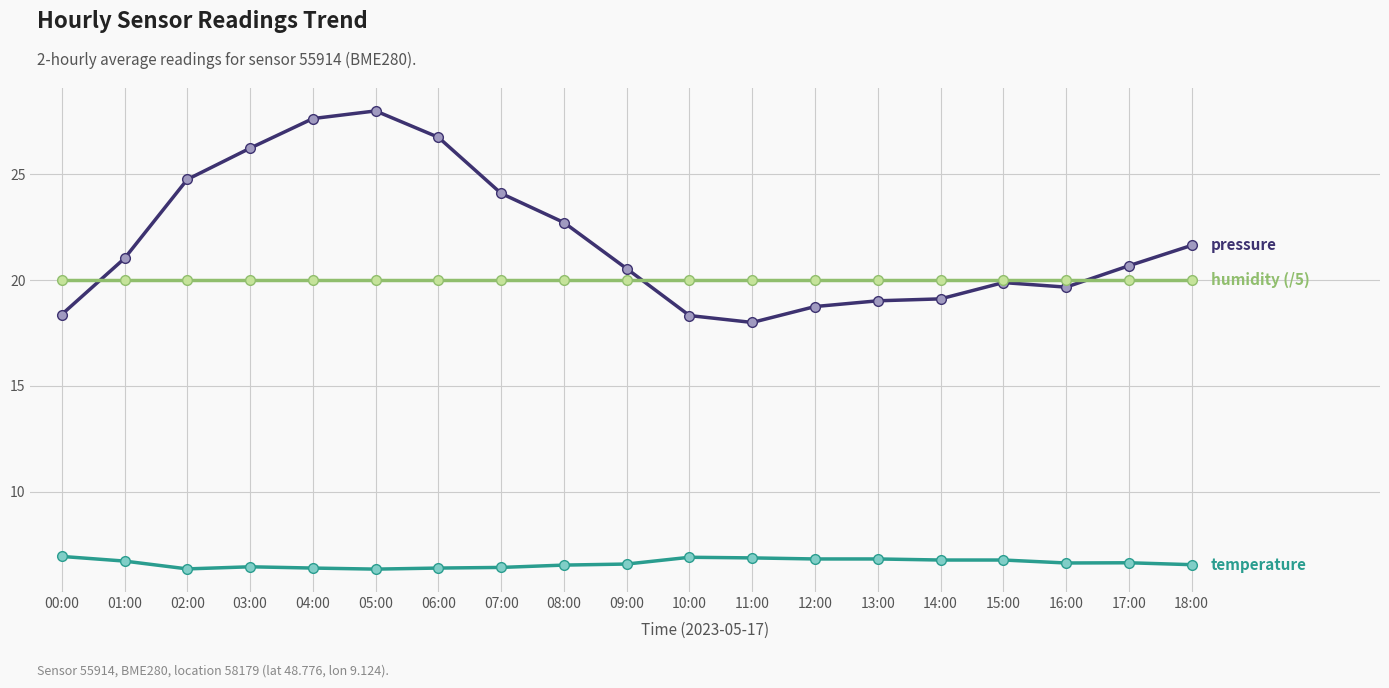

What is the total value across all series at 16:00?

46.3